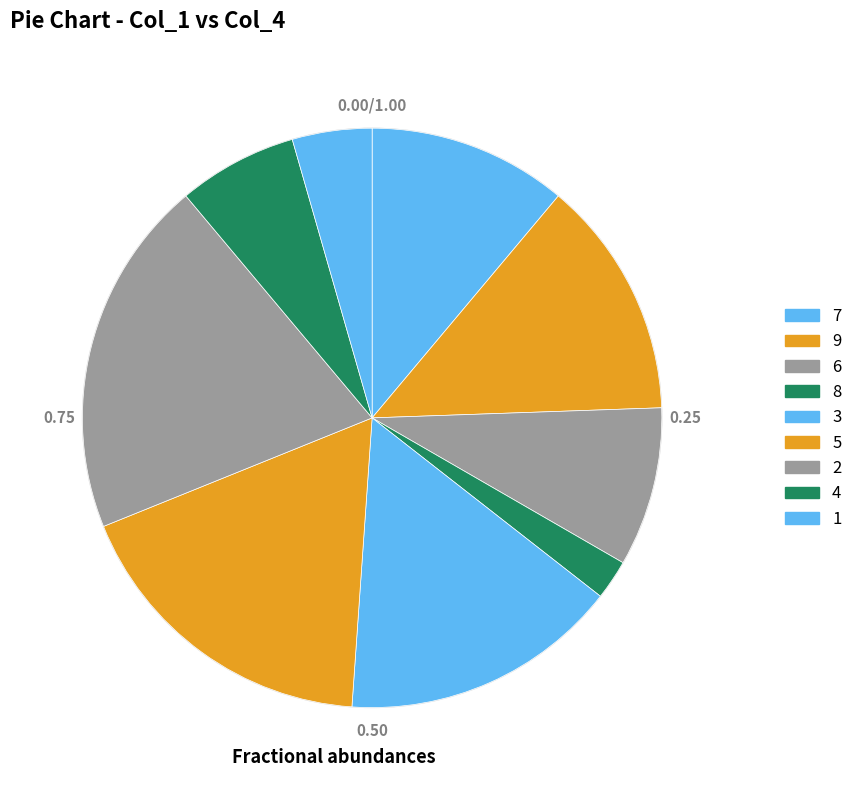

What is the ratio of the value at 8 to the value at 5?

0.1